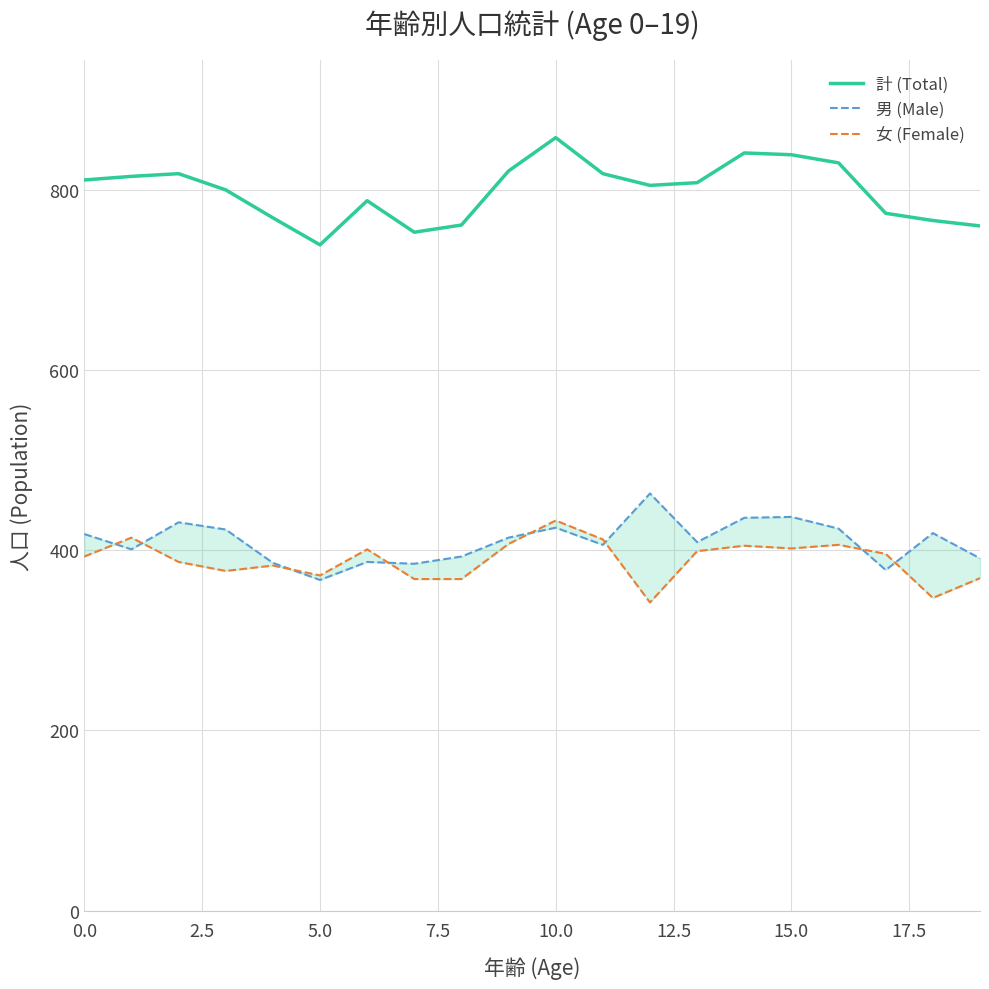

List the series in order of their peak value, lowest first.

女 (Female), 男 (Male), 計 (Total)